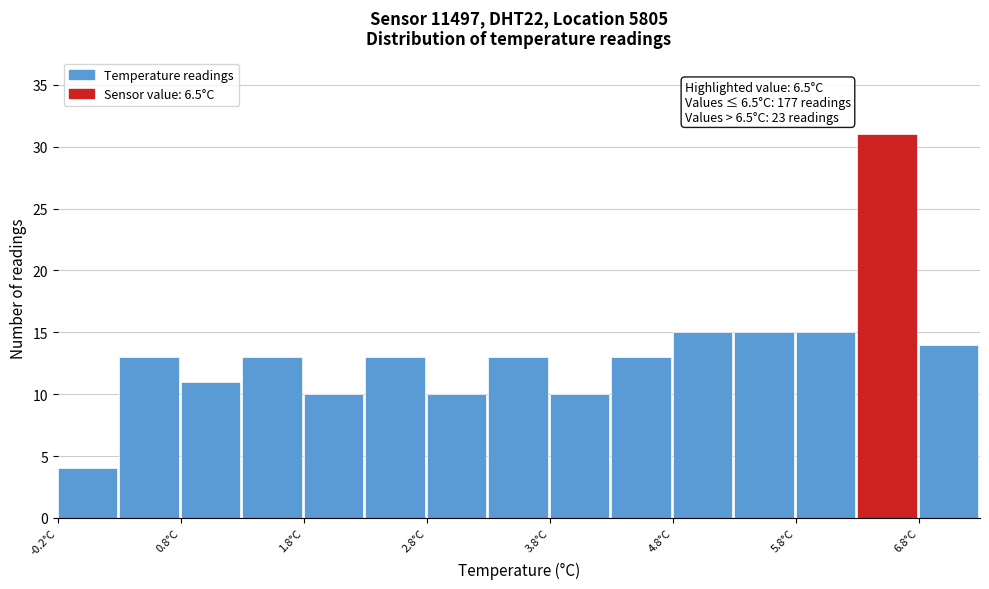

Over which range of the x-axis is the bar tallest?

6.25 to 6.75